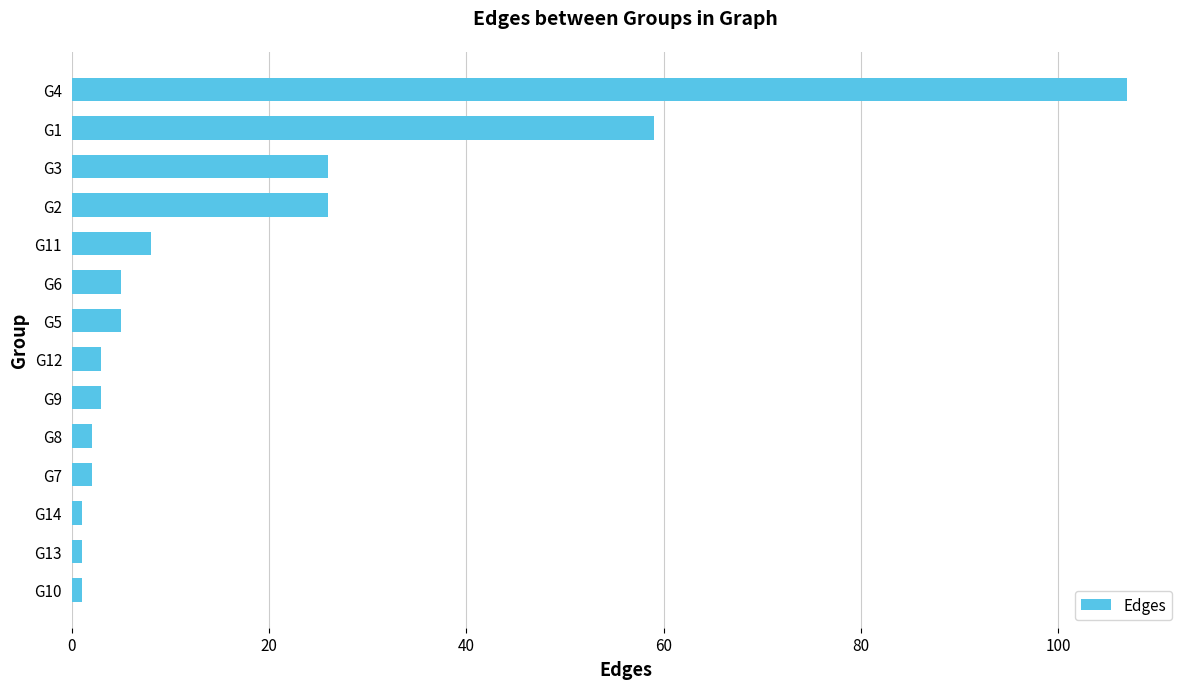

What is the greatest value displayed?

107